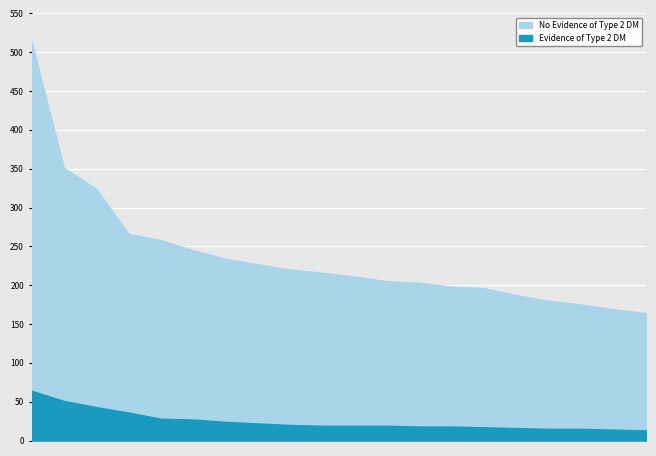

True or false: No Evidence of Type 2 DM and Evidence of Type 2 DM cross at least once.

False